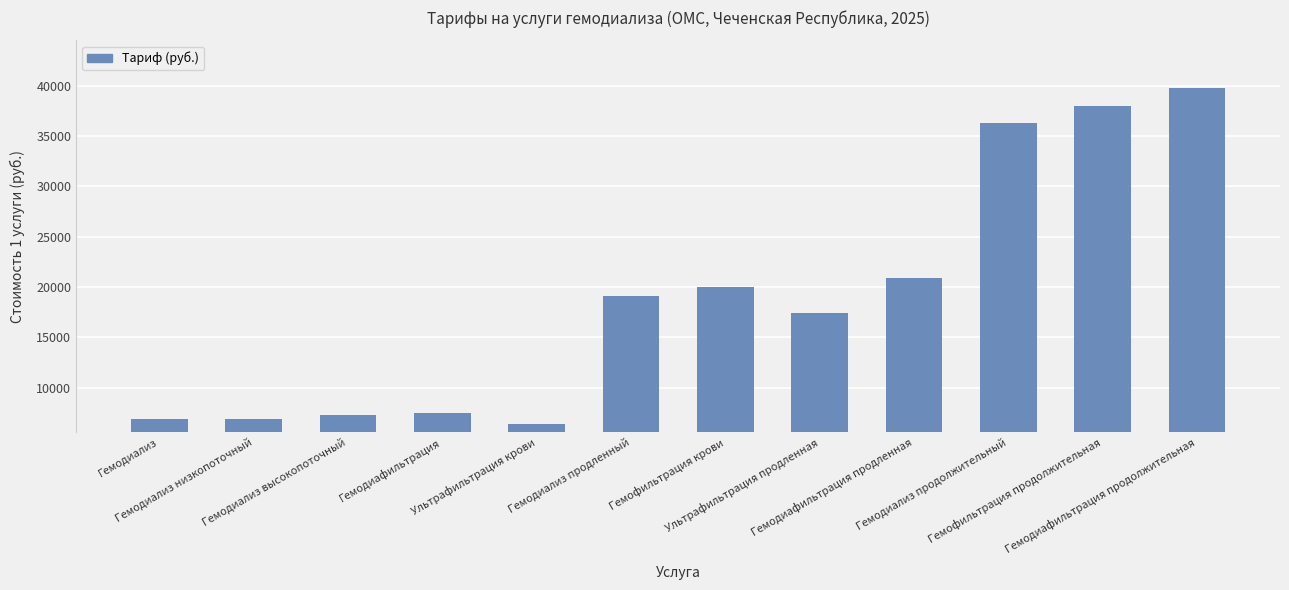

True or false: the data shows 10414.4 at Гемодиализ низкопоточный.

False